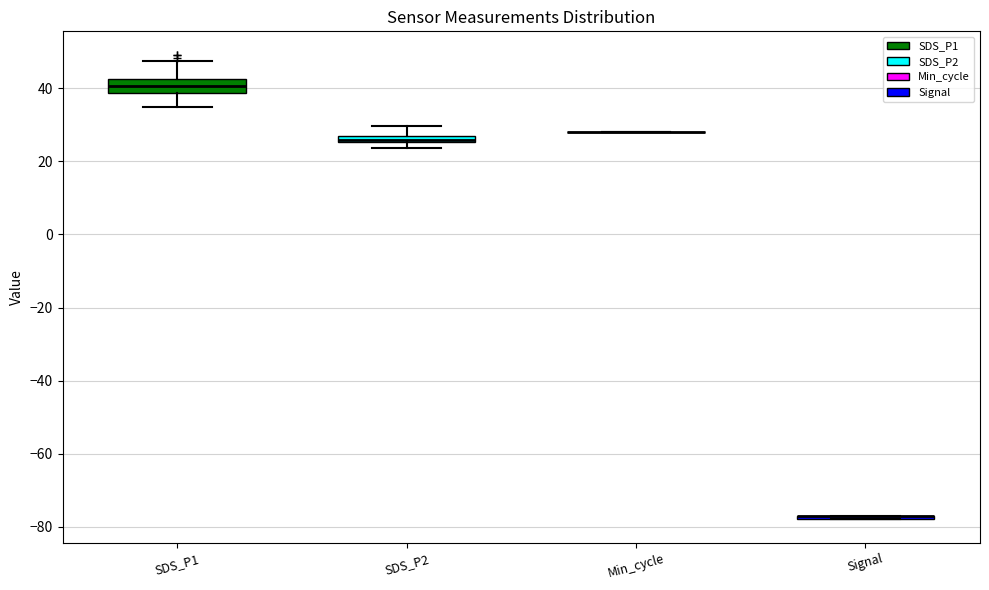

Where is the lower edge of the box for SDS_P2 on the y-axis? The values are not printed on the chart, so give them approximately, as read against the axis.

26